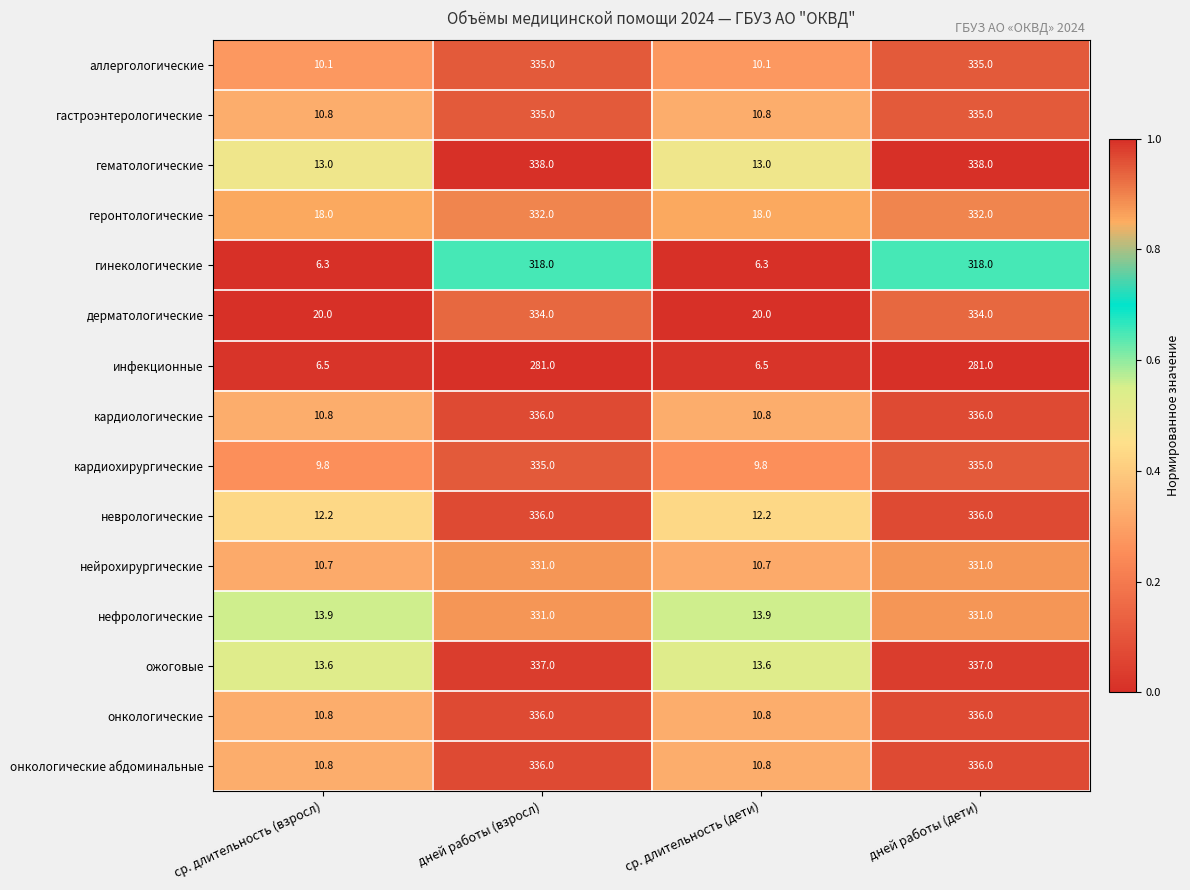

What is the spread (max minus min) of values at ср. длительность (взросл)?

13.7